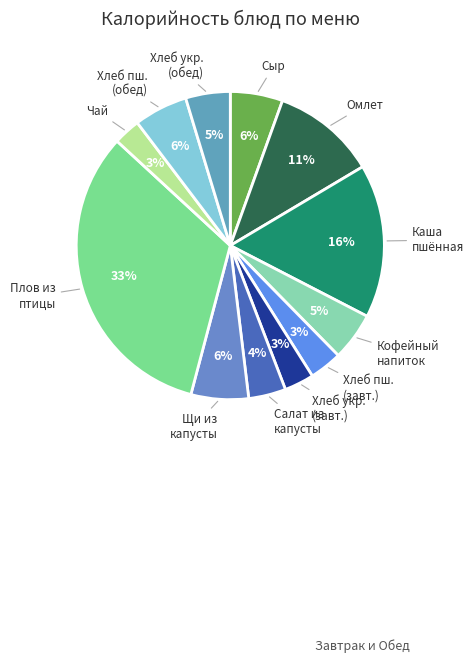

How many slices are in this pie chart?

12